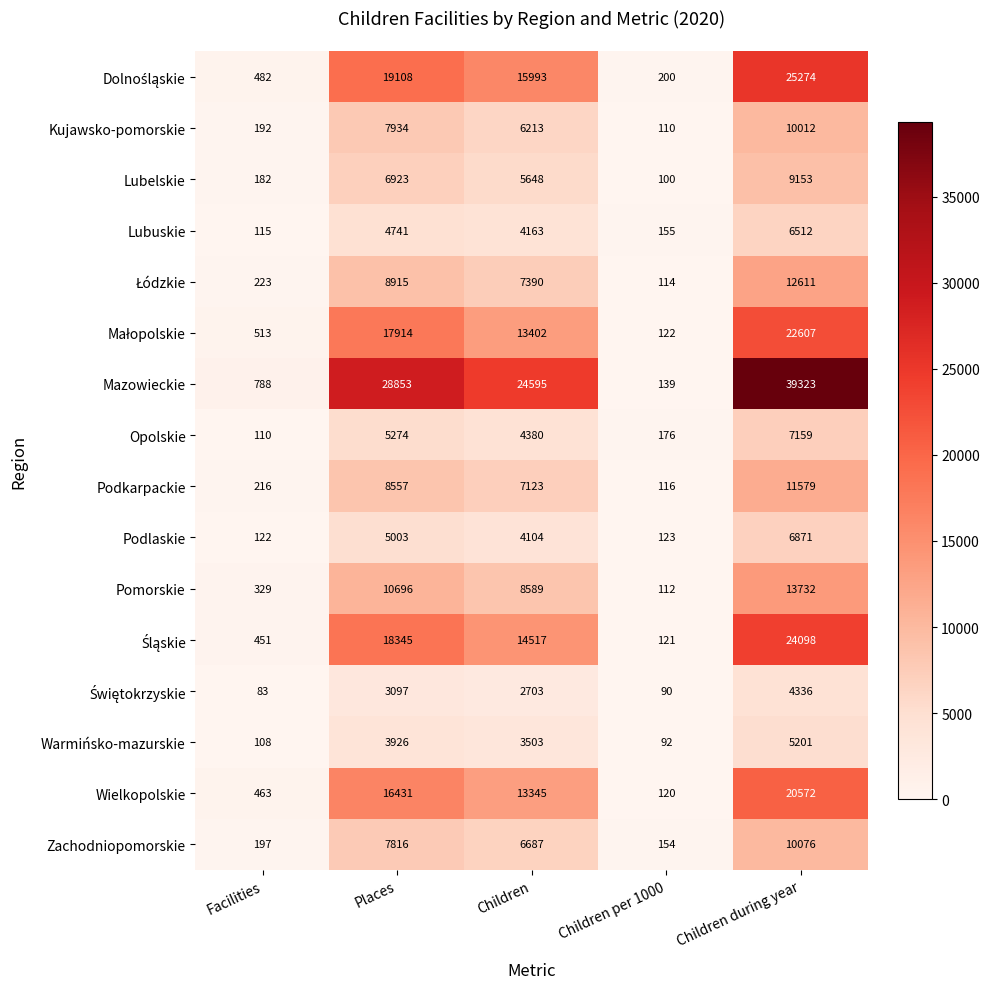

What value does the Kujawsko-pomorskie series have at Children, to the nearest 10?

6210